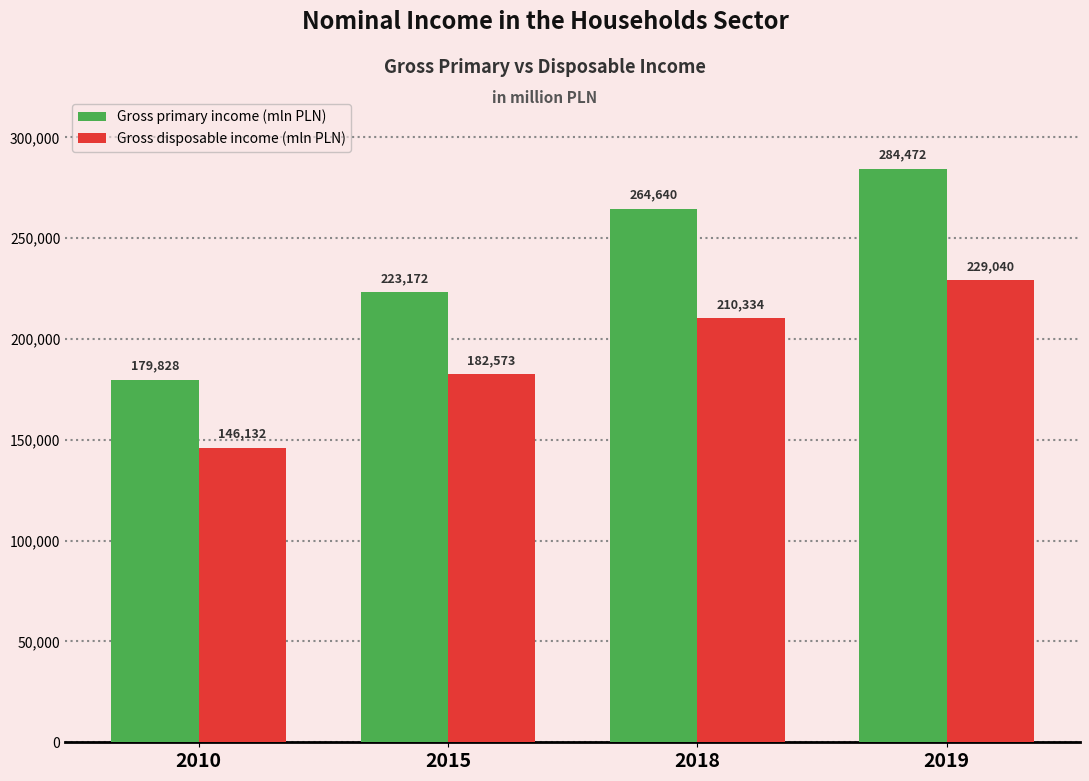

What is the value of the Gross primary income (mln PLN) bar at the 2nd from the left?

223172